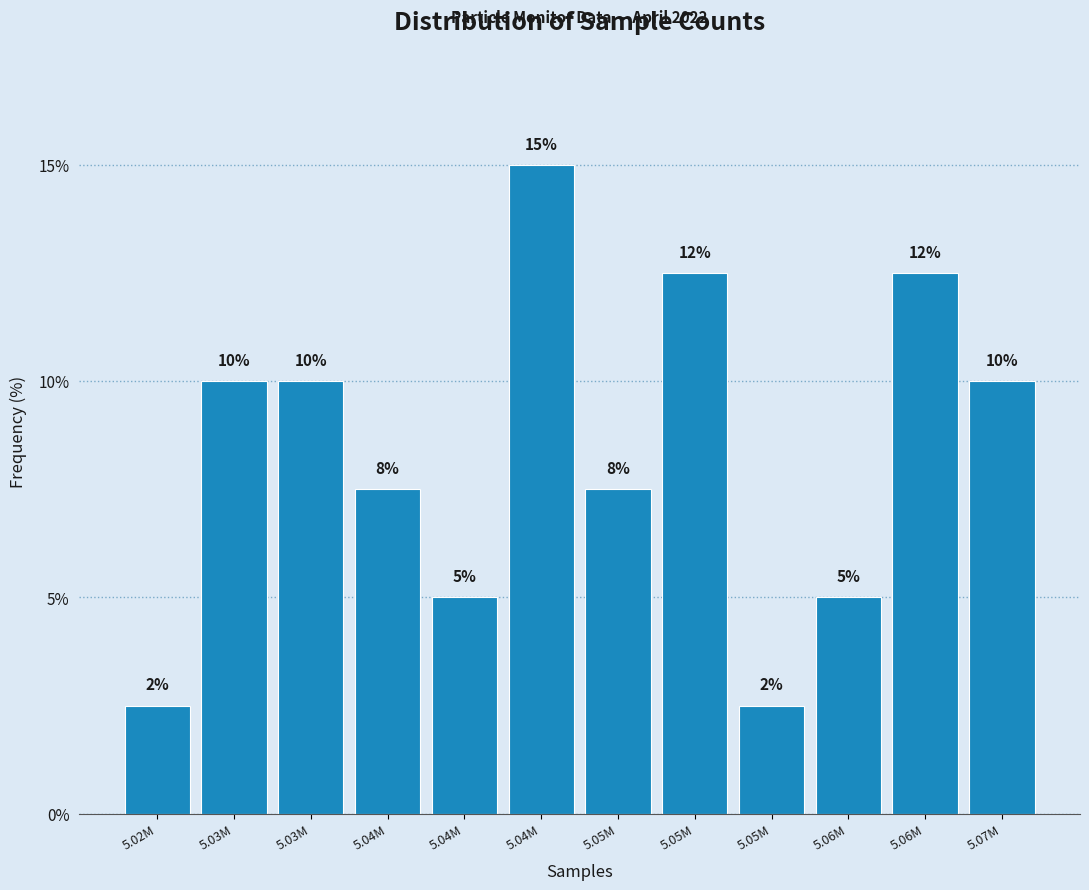

How many bars are there in total?

12